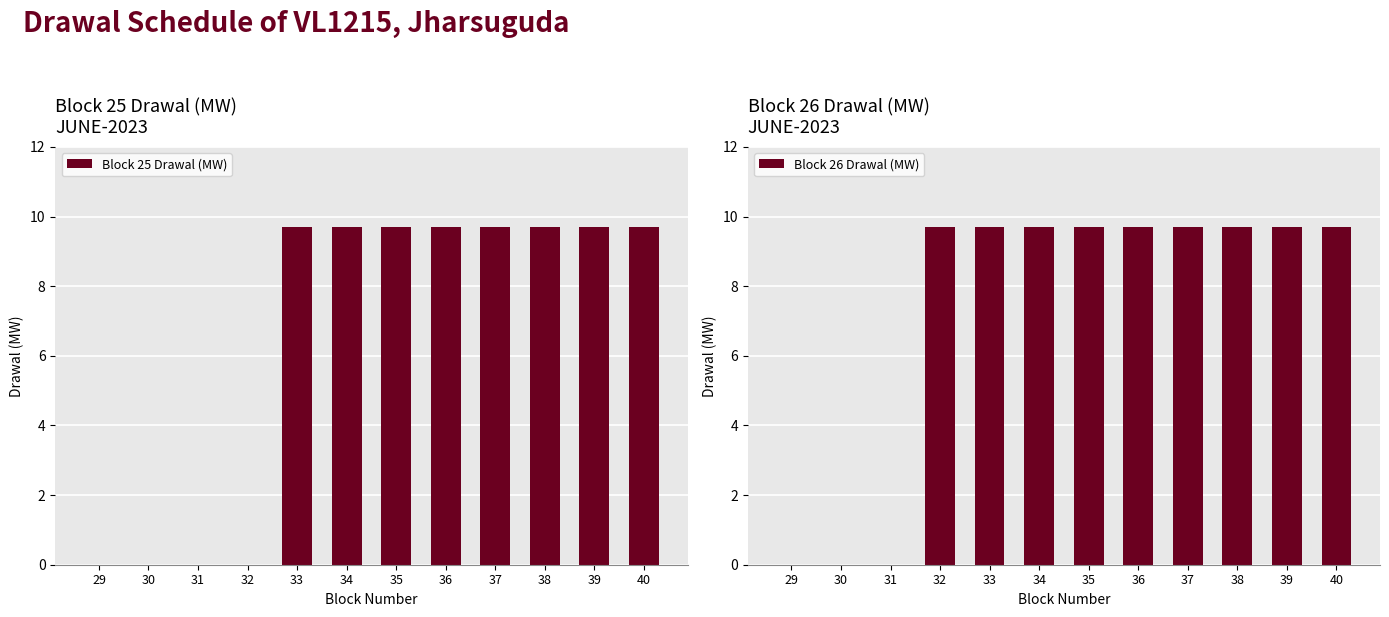

Reading left to right, list all the values displayed in this chart.

Block 25 Drawal (MW): 0.0	0.0	0.0	0.0	9.7	9.7	9.7	9.7	9.7	9.7	9.7	9.7
Block 26 Drawal (MW): 0.0	0.0	0.0	9.7	9.7	9.7	9.7	9.7	9.7	9.7	9.7	9.7